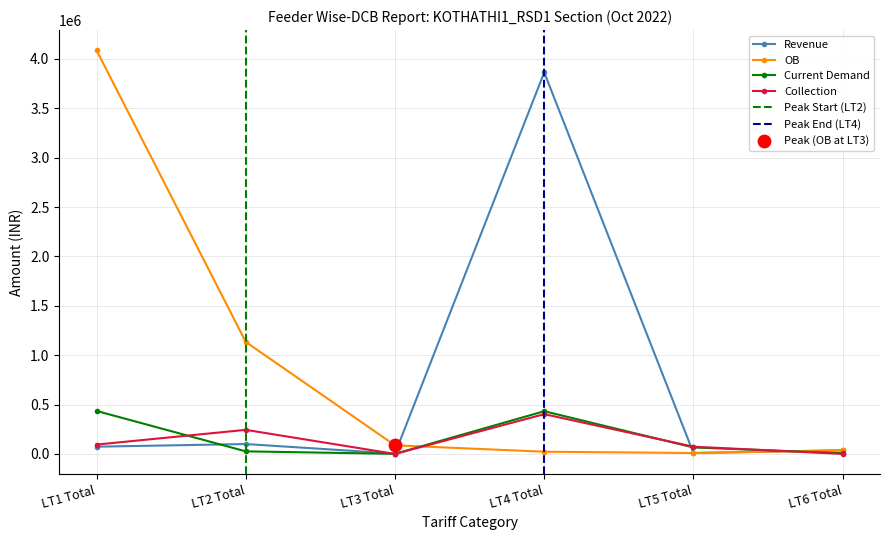

Which series has the largest total across all categories?

OB